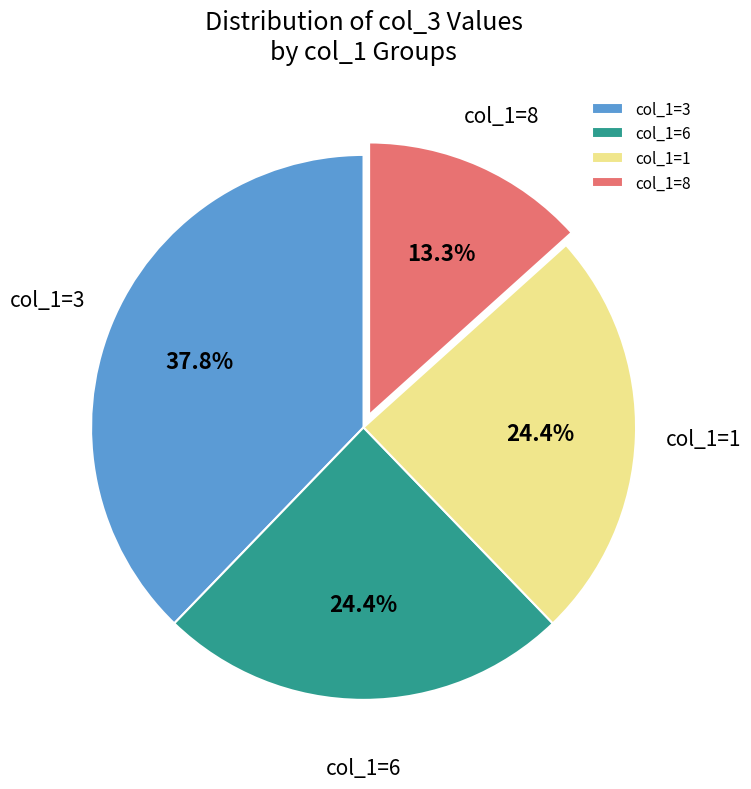

Is col_1=6 the majority of the pie?

No